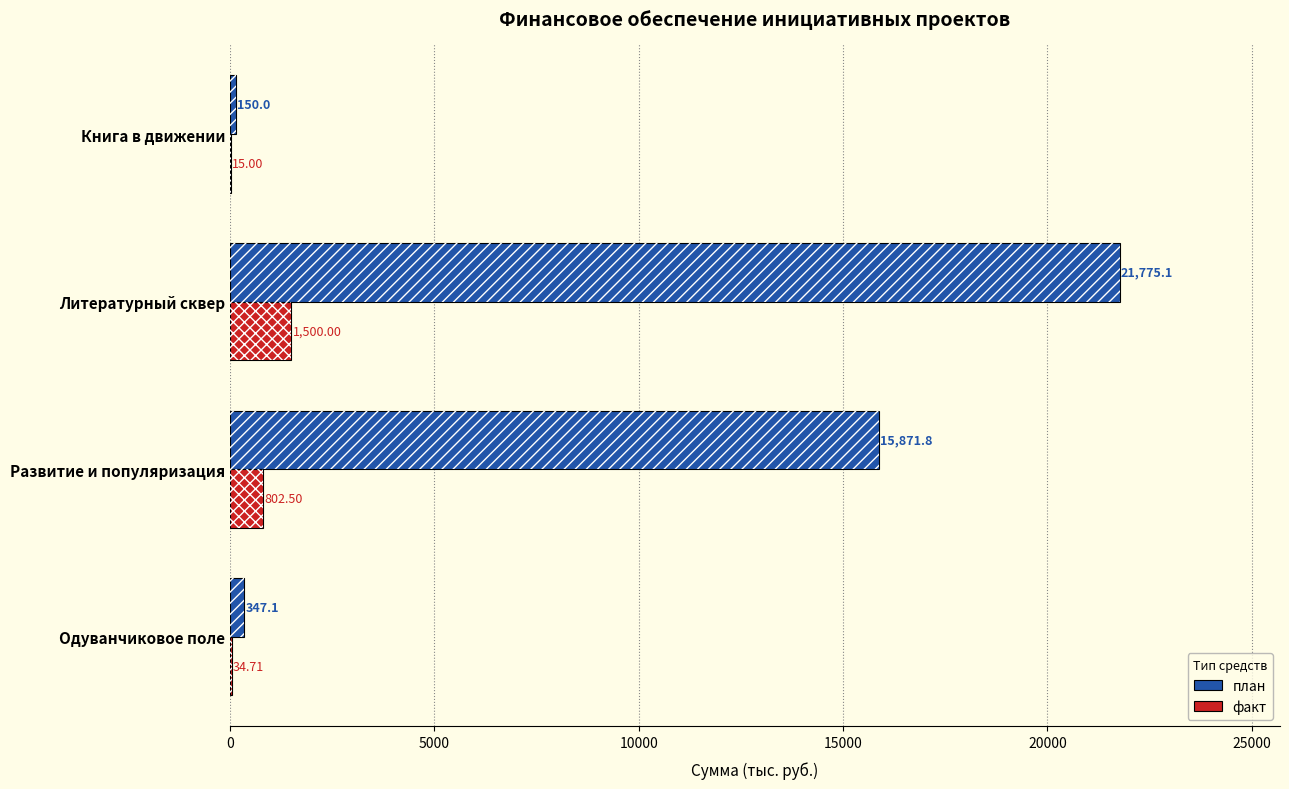

Where is факт nearest to the value 757?

Развитие и популяризация